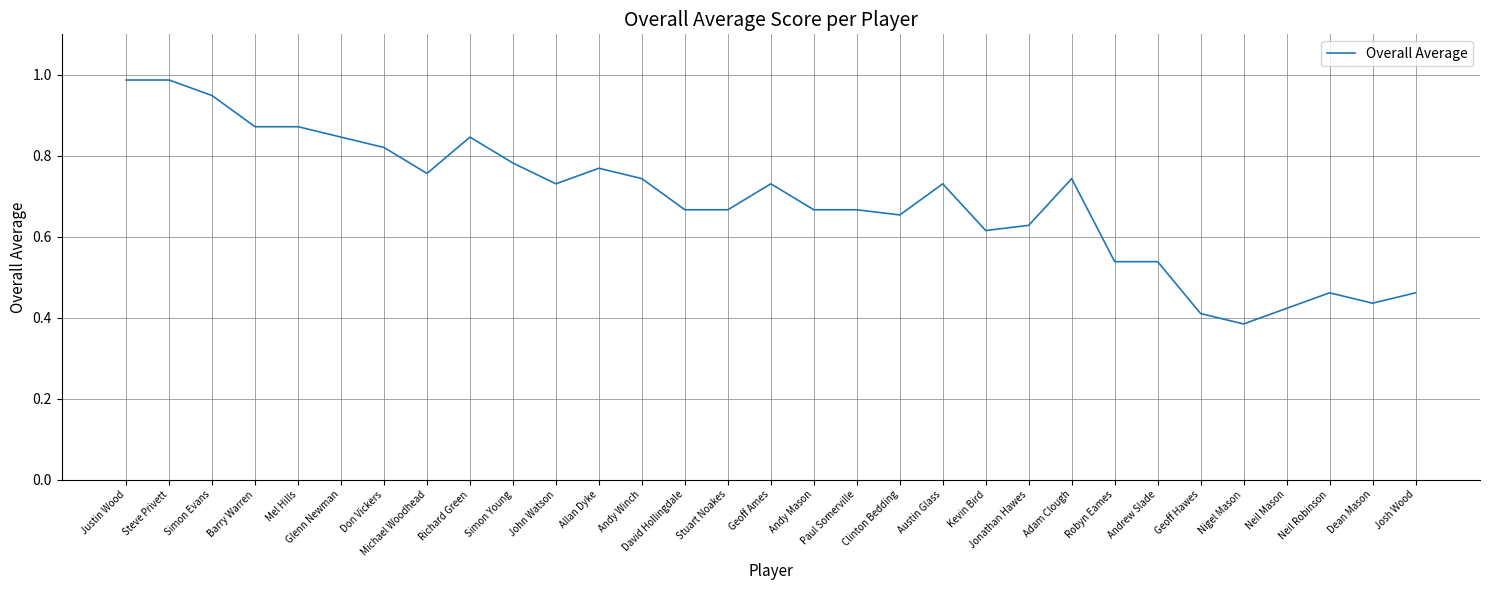

Where is the data nearest to the value 0?

Nigel Mason